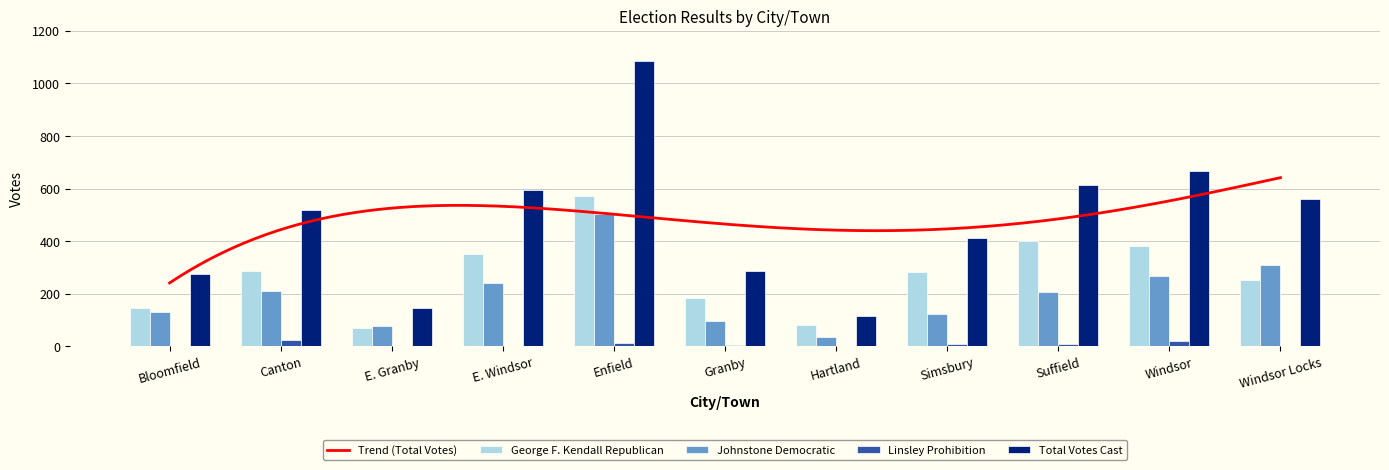

How many bars are there in each group?

4